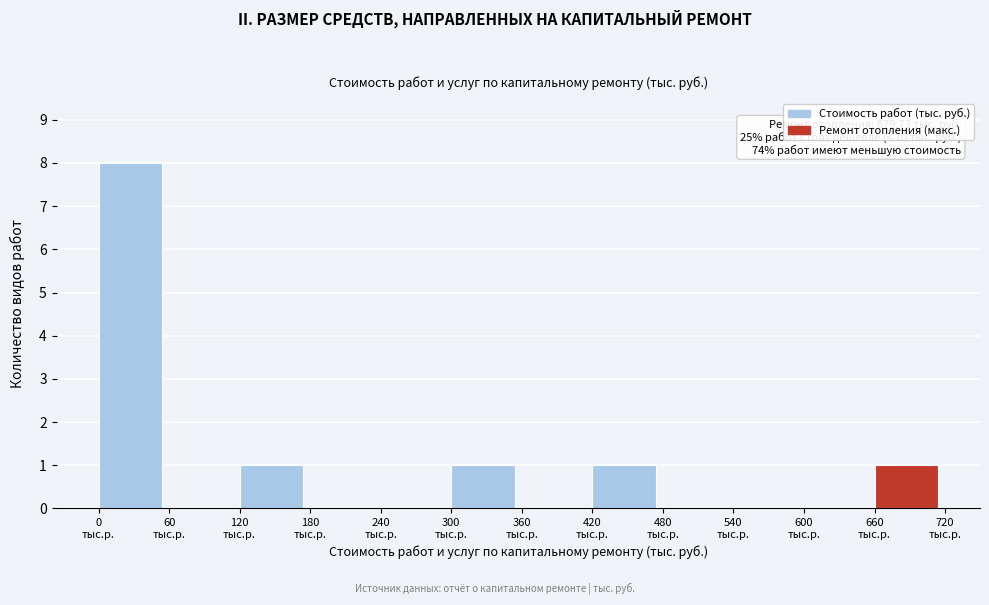

What is the sum of all values?

12